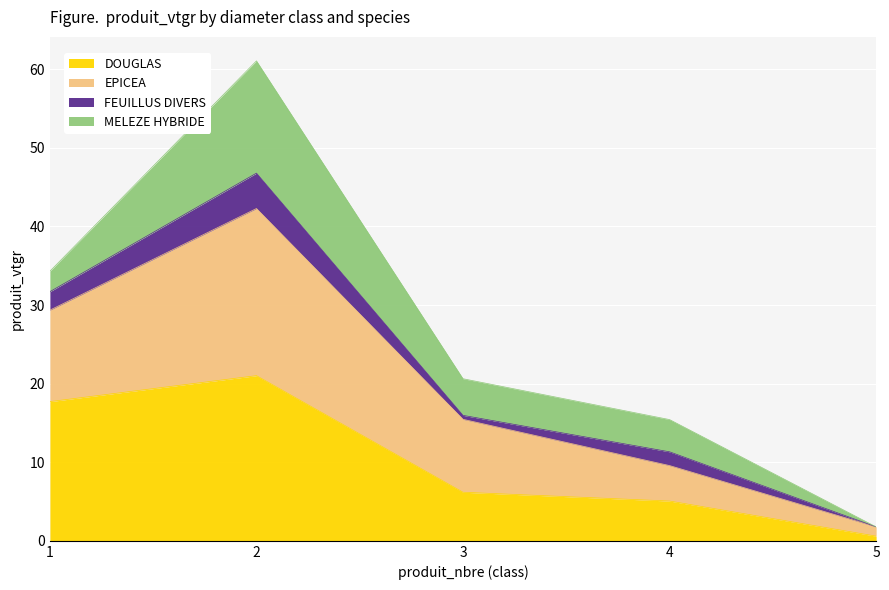

Which category has the lowest value in the EPICEA series?

5